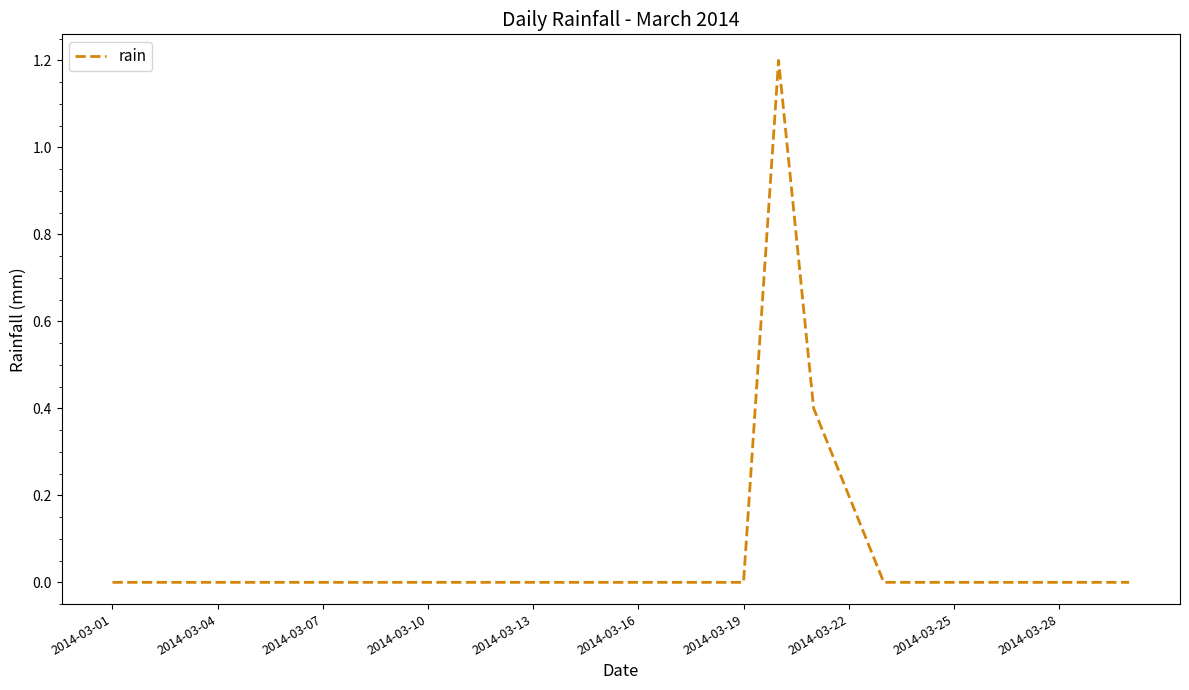

What is the maximum value shown in the chart?

1.2